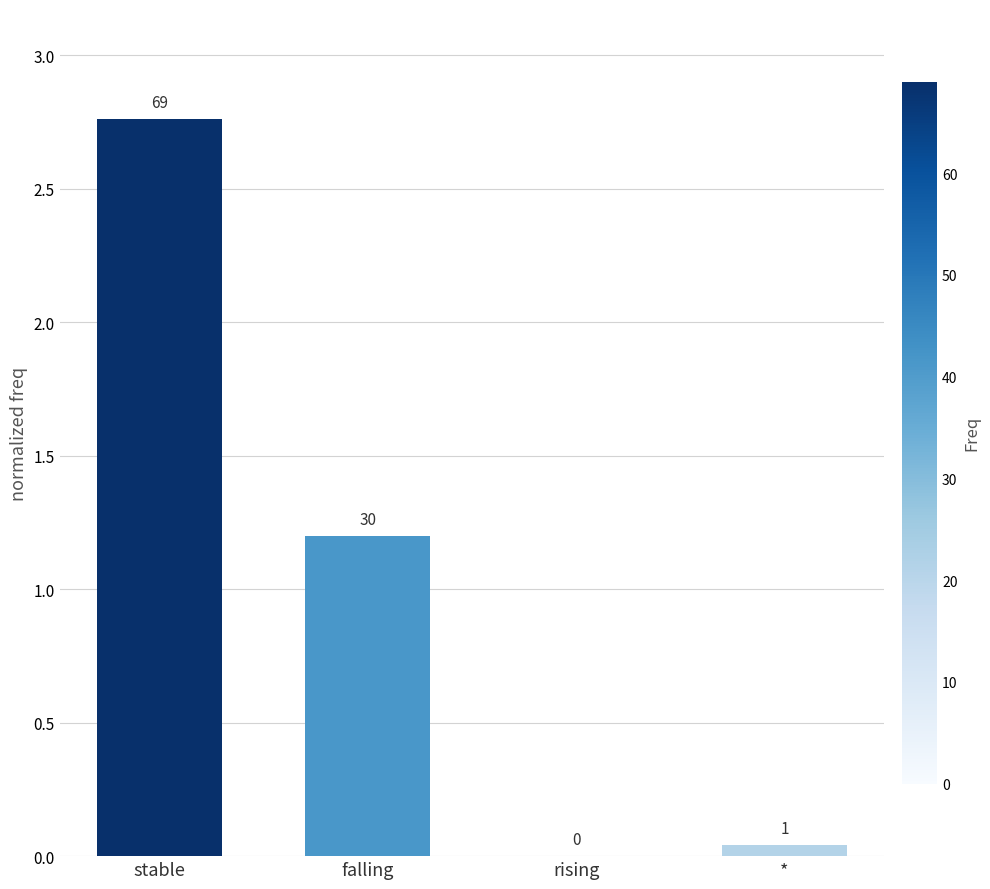

Are the bars horizontal?

No